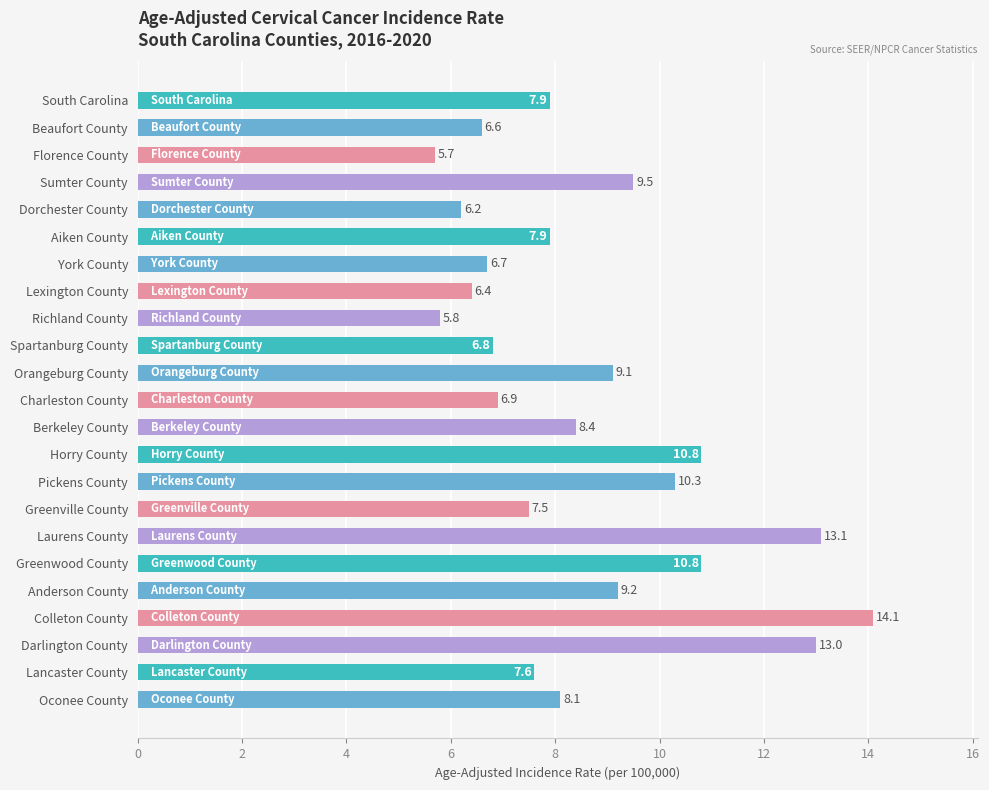

What position from the bottom is Darlington County?

3